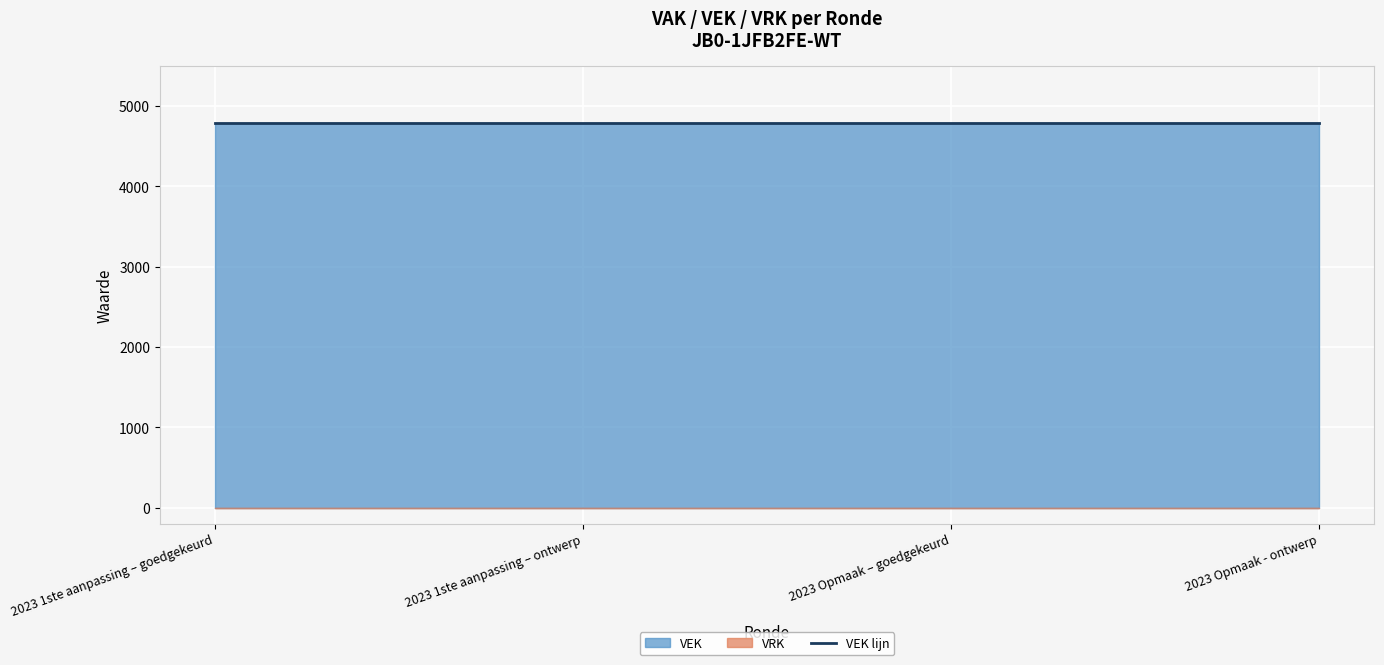

Does the chart display data point markers on the line(s)?

No